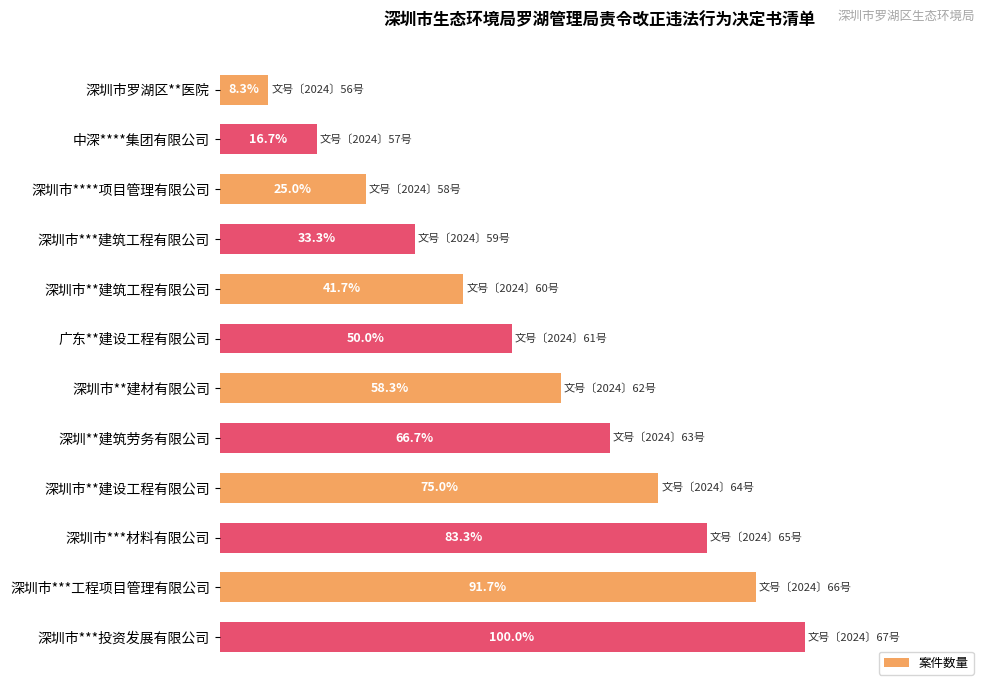

Between 深圳市罗湖区**医院 and 中深****集团有限公司, which is larger?

中深****集团有限公司